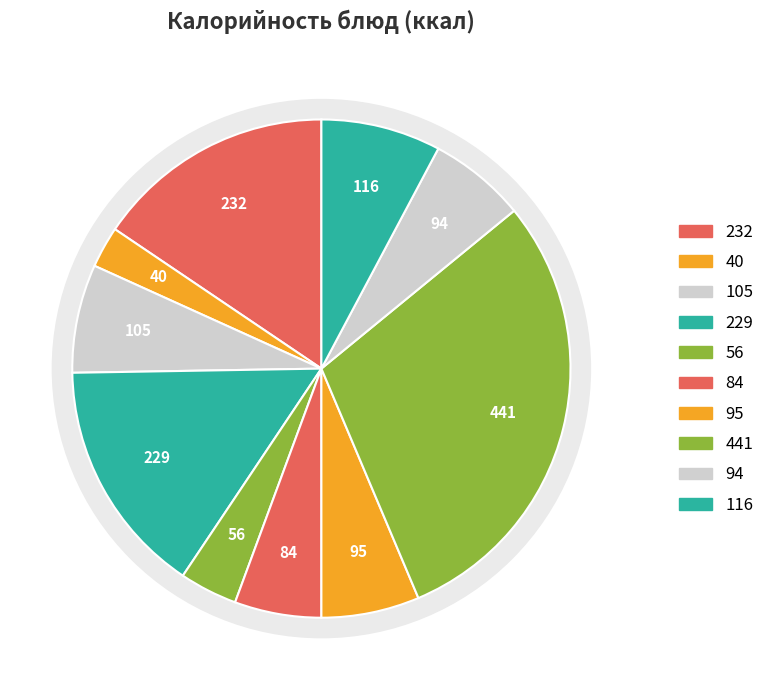

Do компот из изюма and хлеб пшеничный together represent more than half of the pie?

No